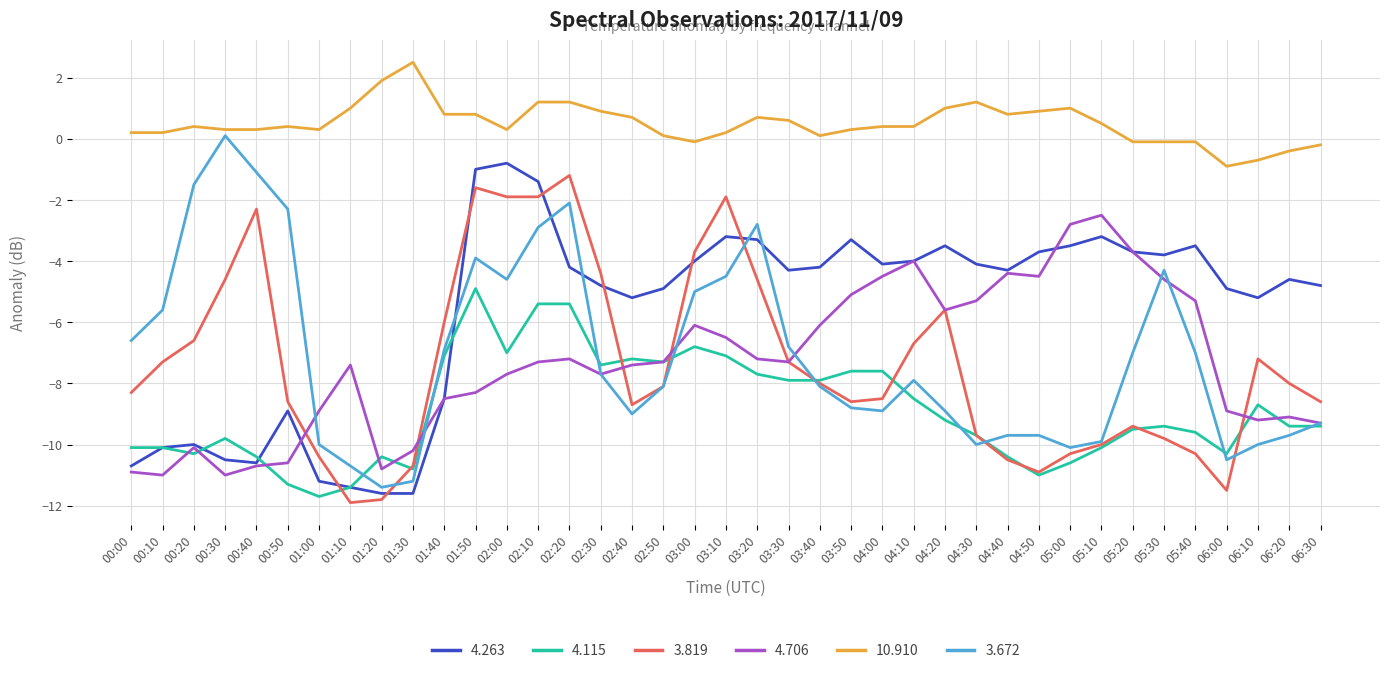

Is the value of 10.910 at 02:50 greater than the value of 3.819 at 02:20?

Yes